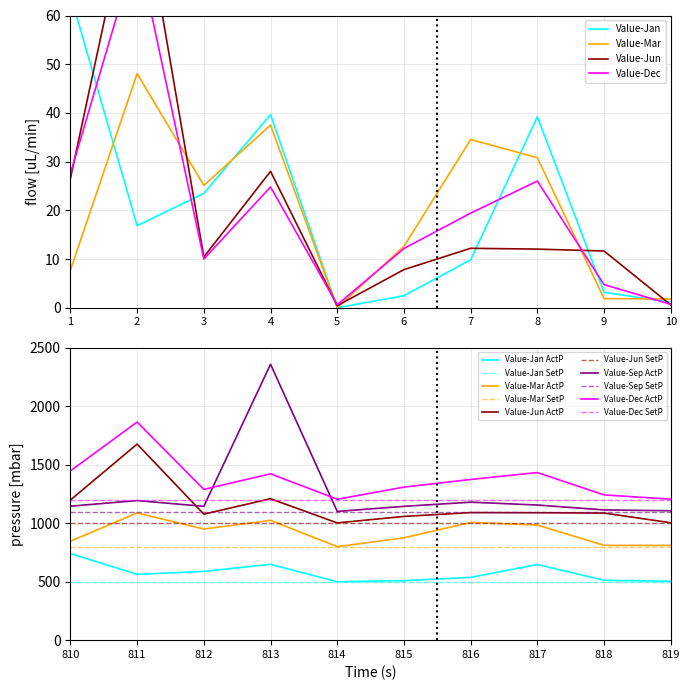

The value of Value-Mar at 3 is 25.1. True or false?

True